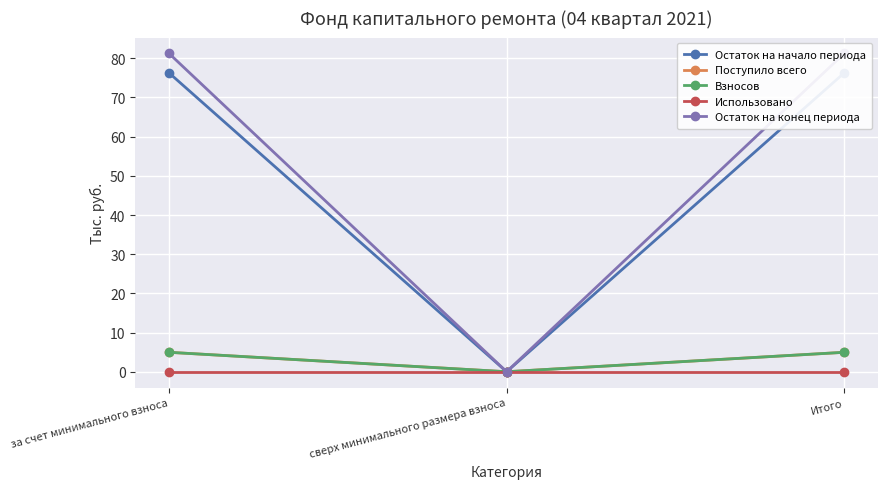

The Взносов series shows 3.1 at Итого. True or false?

False